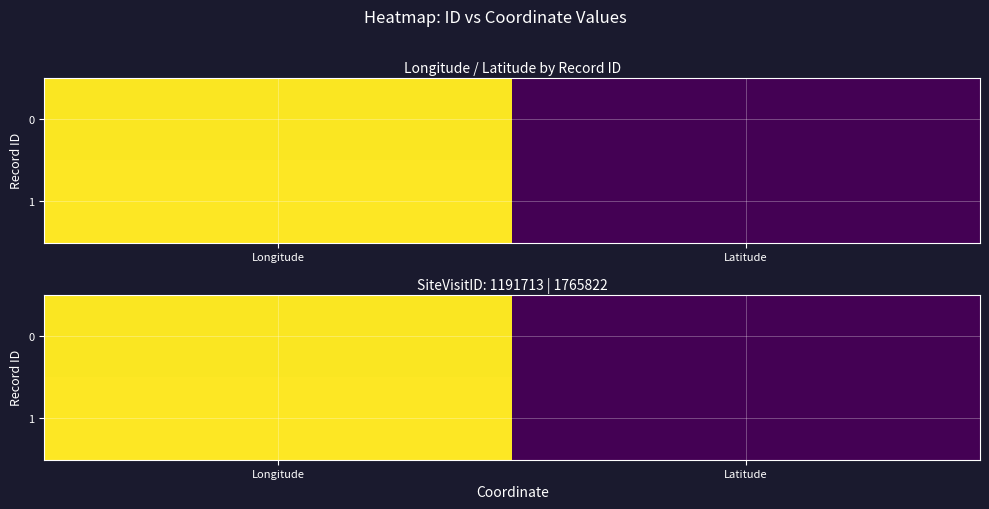

The 0 series shows 84.8 at Longitude. True or false?

False